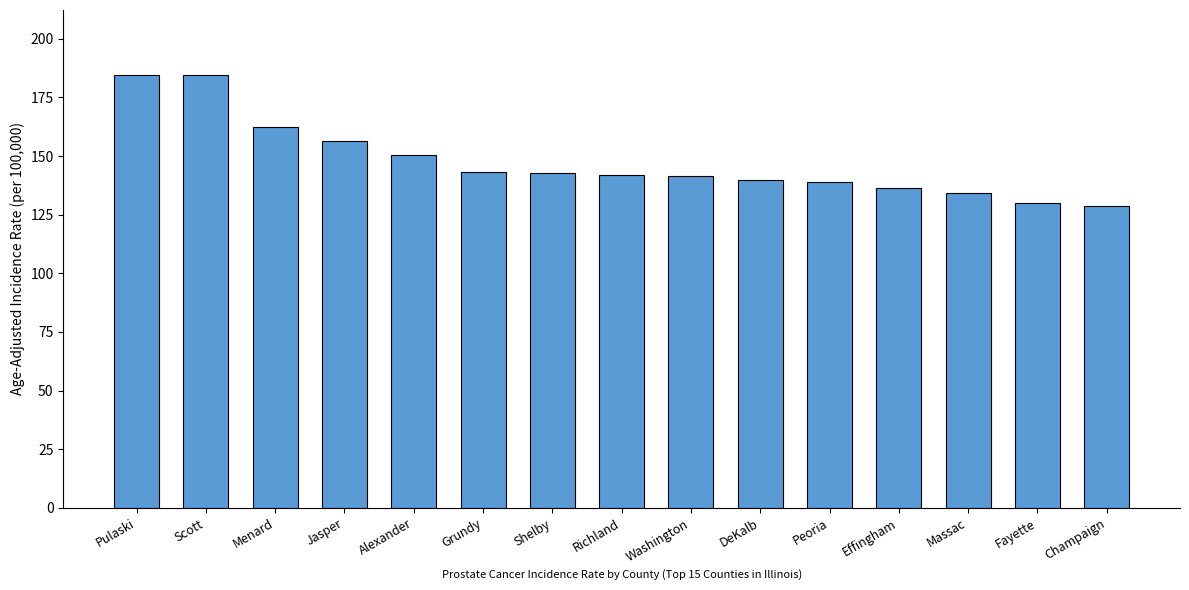

What is the greatest value displayed?

184.6